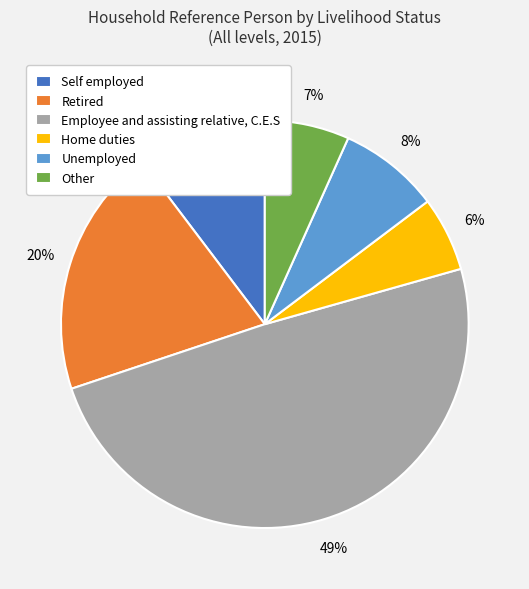

Count the number of slices in the pie.

6